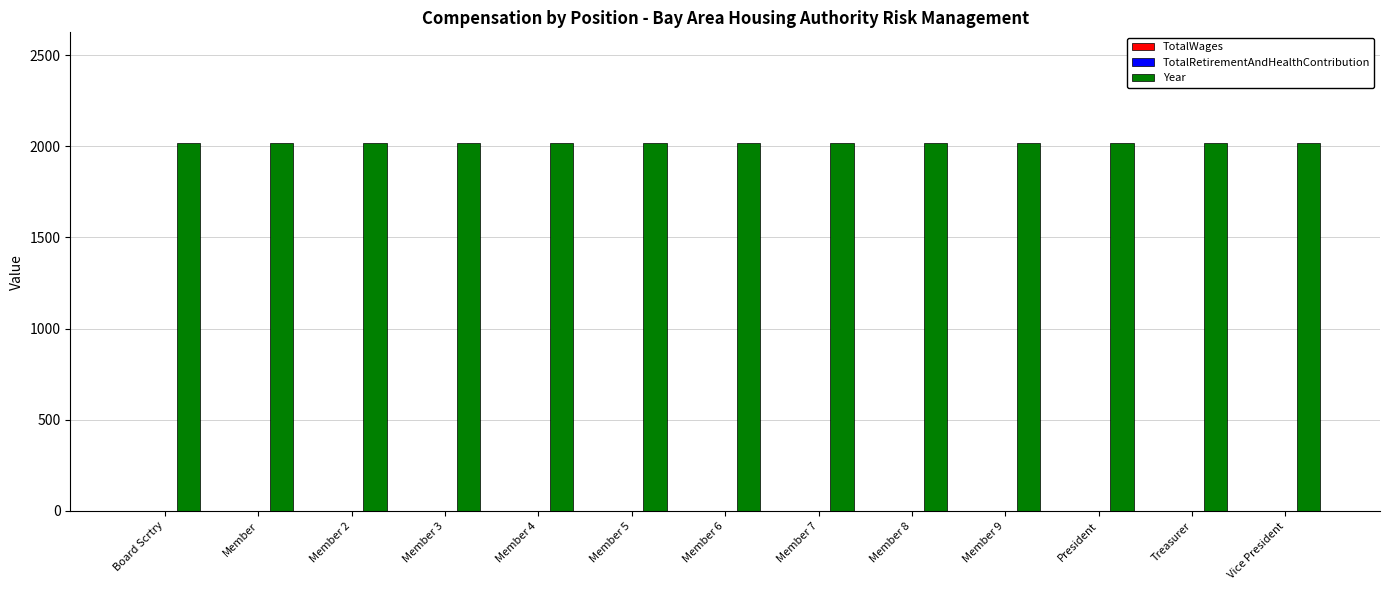

How many groups of bars are there?

13